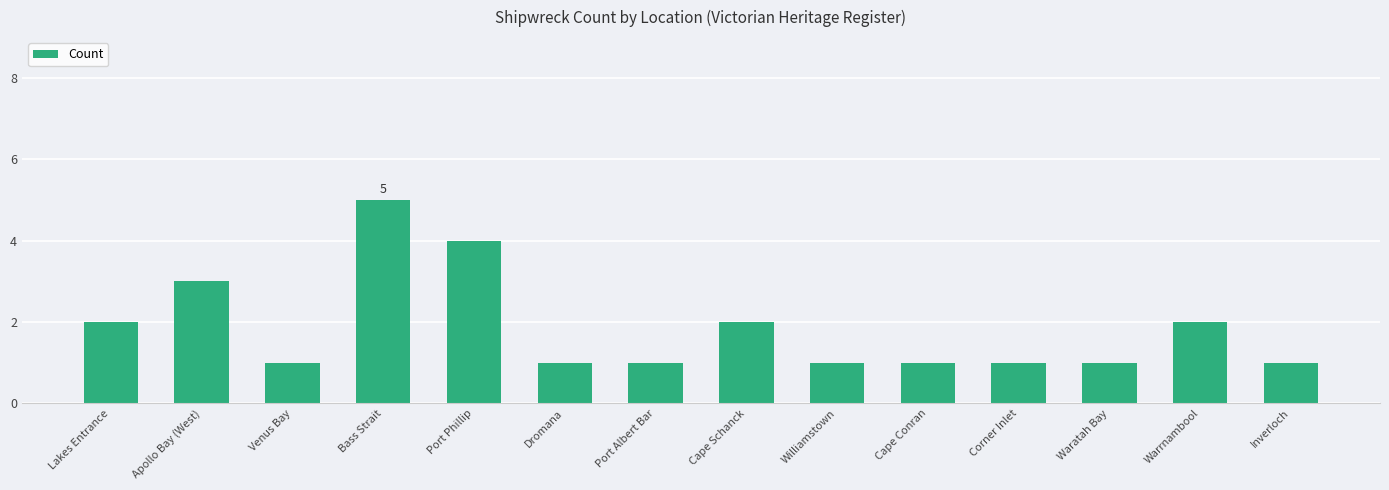

Which category has the highest value across all series?

Bass Strait